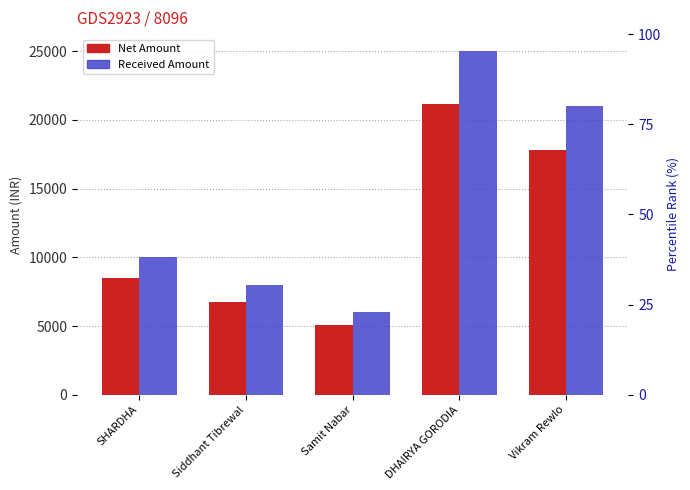

Rank the series by their average value, from highest to lowest.

Received Amount, Net Amount